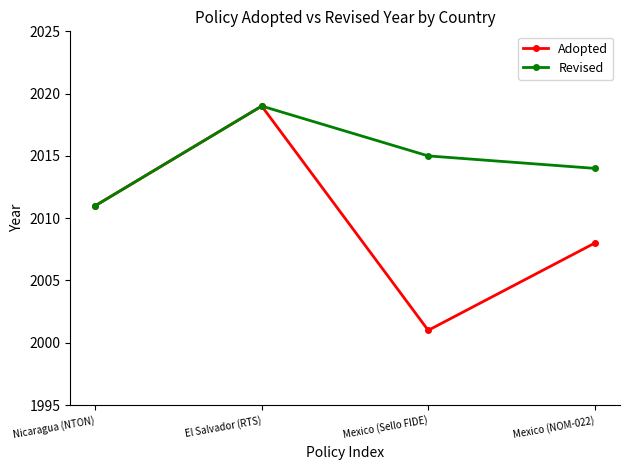

What is the difference between the Revised values at Mexico (Sello FIDE) and Mexico (NOM-022)?

1